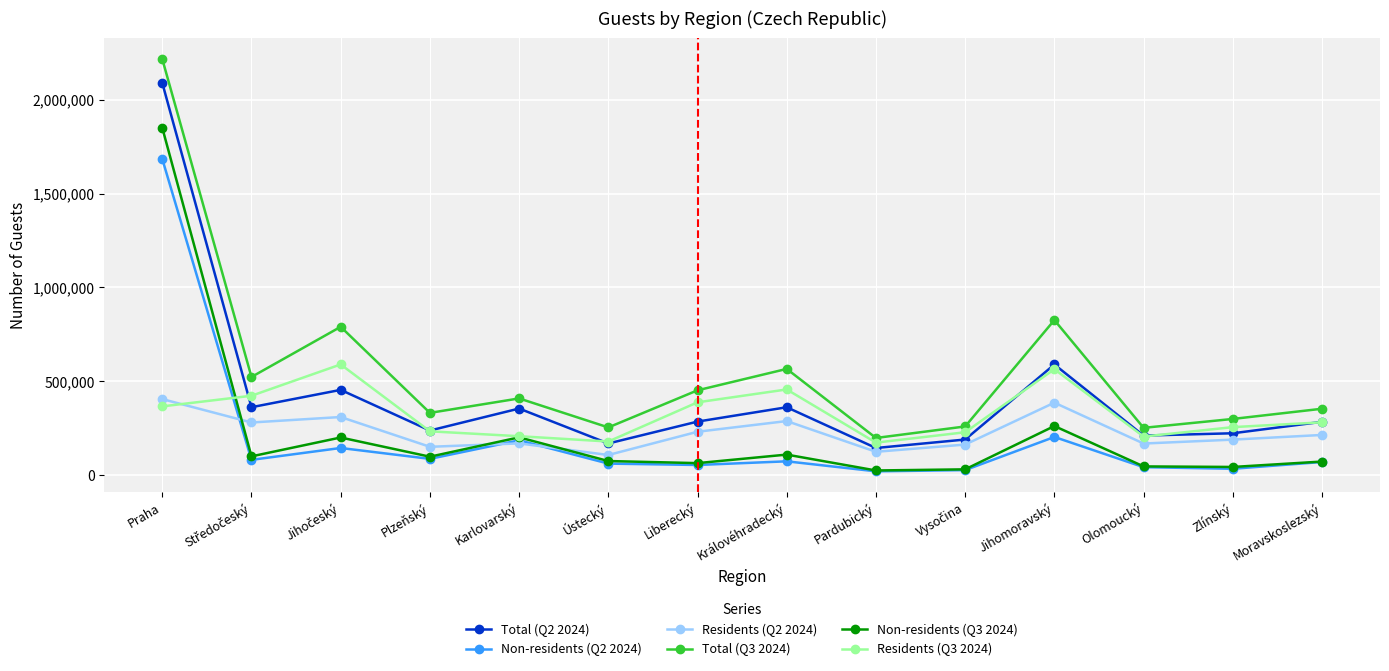

What position from the left is Liberecký?

7